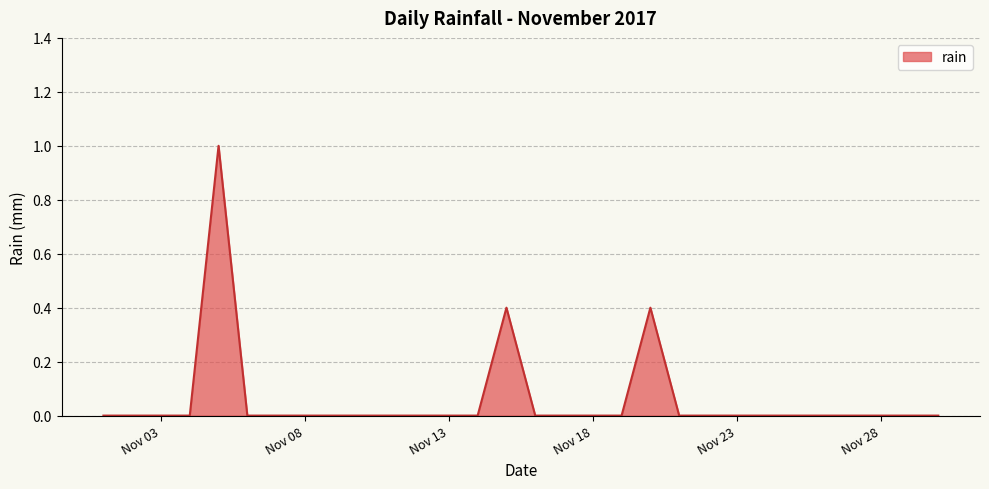

What is the difference between the second highest and second lowest values?

0.4